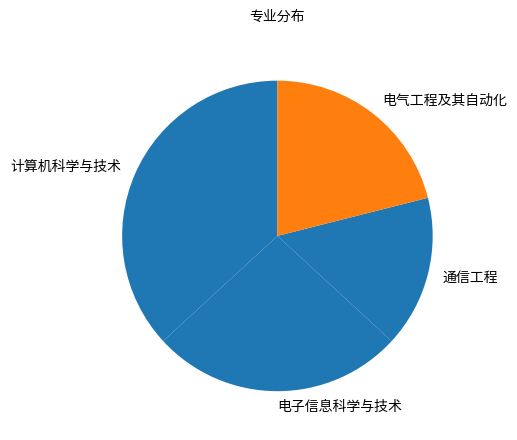

Rank the categories by value from highest to lowest.

计算机科学与技术, 电子信息科学与技术, 电气工程及其自动化, 通信工程